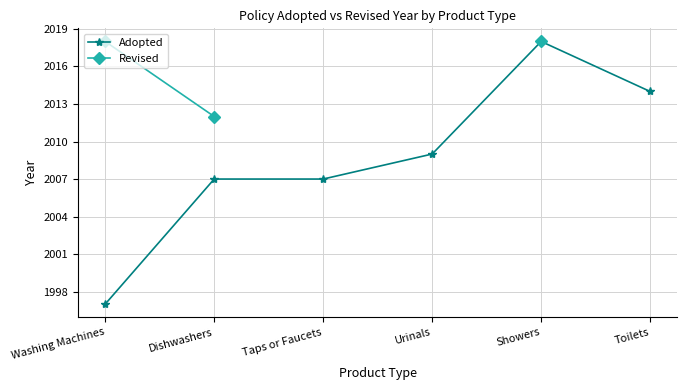

What is the label of the 6th point from the right?

Washing Machines